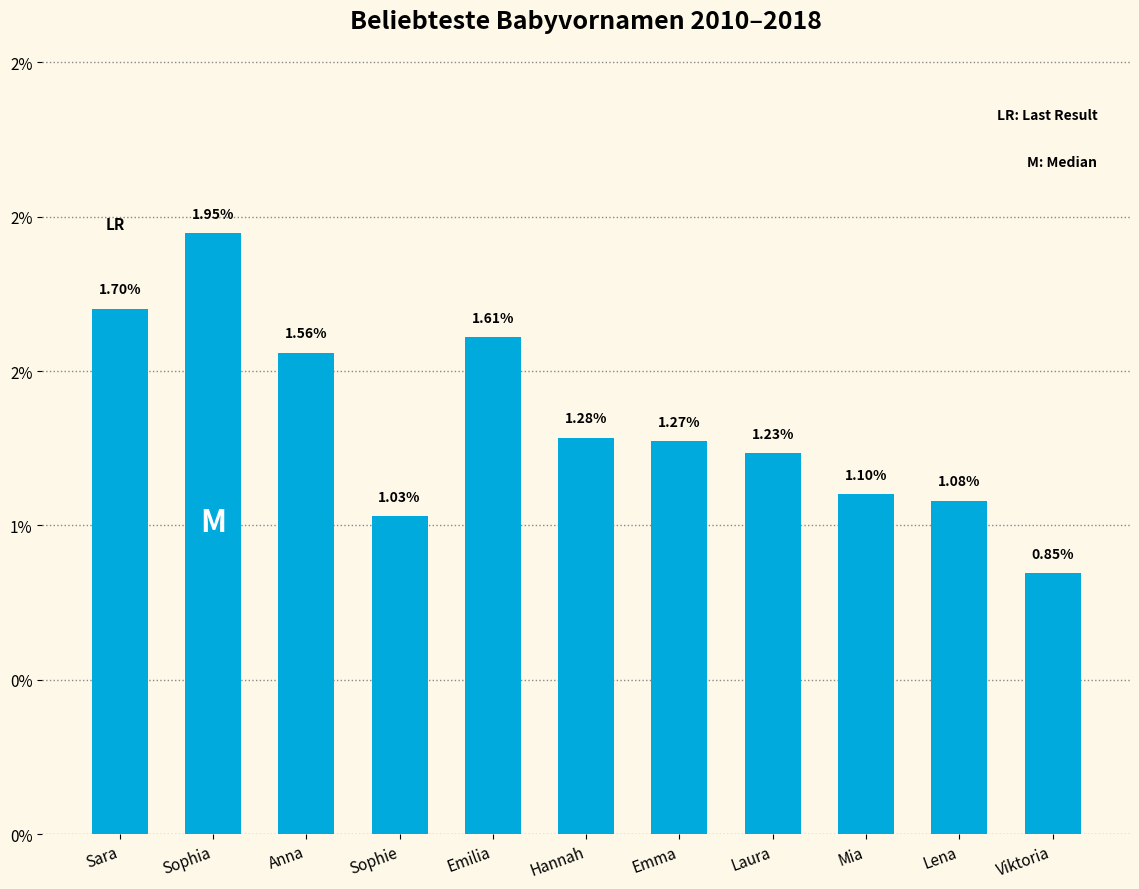

Between Sophie and Viktoria, which is larger?

Sophie